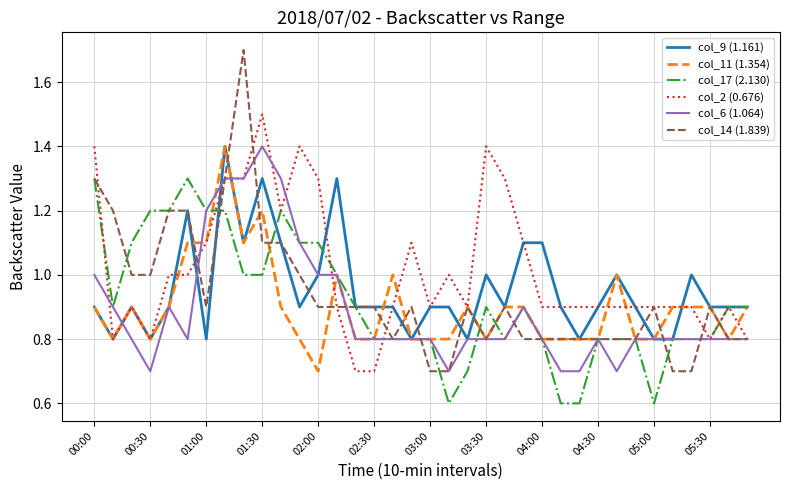

Which series has the largest total across all categories?

col_2 (0.676)